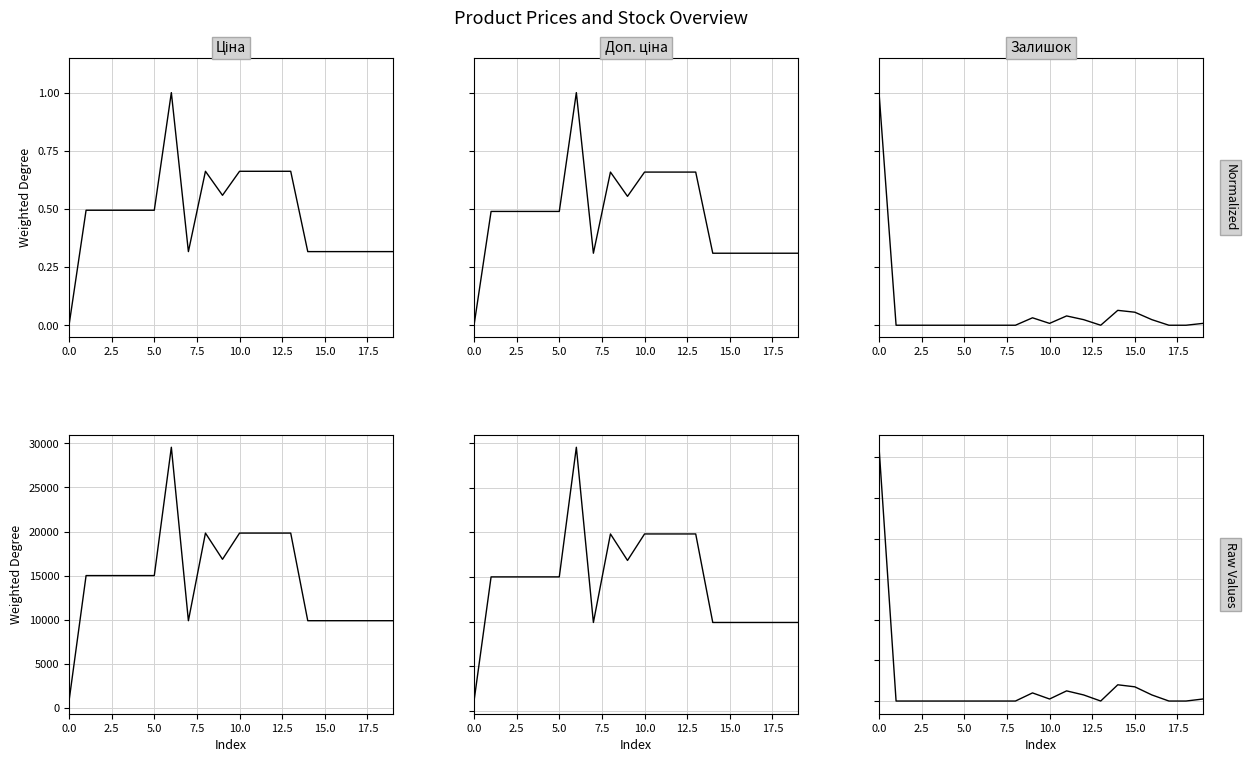

Reading left to right, list all the values displayed in this chart.

Ціна (norm): 0.0	0.5	0.5	0.5	0.5	0.5	1.0	0.3	0.7	0.6	0.7	0.7	0.7	0.7	0.3	0.3	0.3	0.3	0.3	0.3
Доп. ціна (norm): 0.0	0.5	0.5	0.5	0.5	0.5	1.0	0.3	0.7	0.6	0.7	0.7	0.7	0.7	0.3	0.3	0.3	0.3	0.3	0.3
Залишок (norm): 1.0	0.0	0.0	0.0	0.0	0.0	0.0	0.0	0.0	0.0	0.0	0.0	0.0	0.0	0.1	0.1	0.0	0.0	0.0	0.0
Ціна: 813.0	15019.2	15019.2	15019.2	15019.2	15019.2	29548.9	9908.5	19831.1	16863.2	19831.1	19831.1	19831.1	19831.1	9908.5	9908.5	9908.5	9908.5	9908.5	9908.5
Доп. ціна: 1101.8	15019.2	15019.2	15019.2	15019.2	15019.2	29548.9	9908.5	19831.1	16863.2	19831.1	19831.1	19831.1	19831.1	9908.5	9908.5	9908.5	9908.5	9908.5	9908.5
Залишок: 125.0	0.0	0.0	0.0	0.0	0.0	0.0	0.0	0.0	4.0	1.0	5.0	3.0	0.0	8.0	7.0	3.0	0.0	0.0	1.0